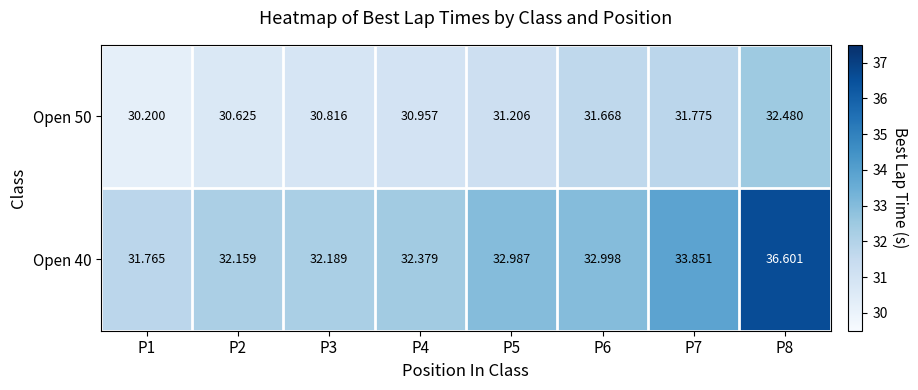

Is the value of Open 40 at P7 greater than the value of Open 50 at P4?

Yes